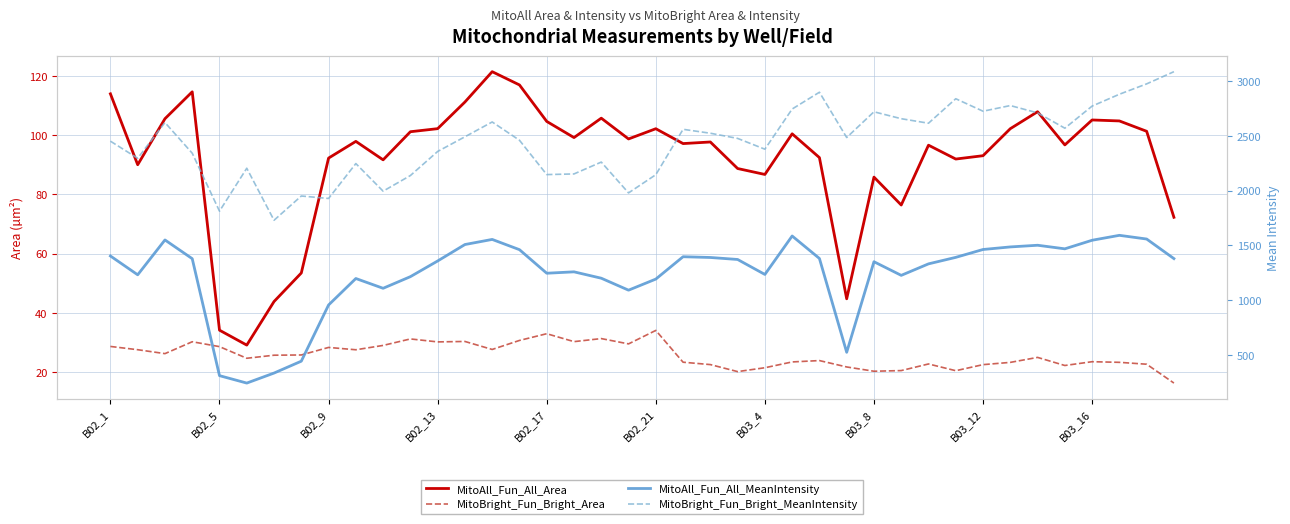

Which series has the largest range (max minus min)?

MitoBright_Fun_Bright_MeanIntensity